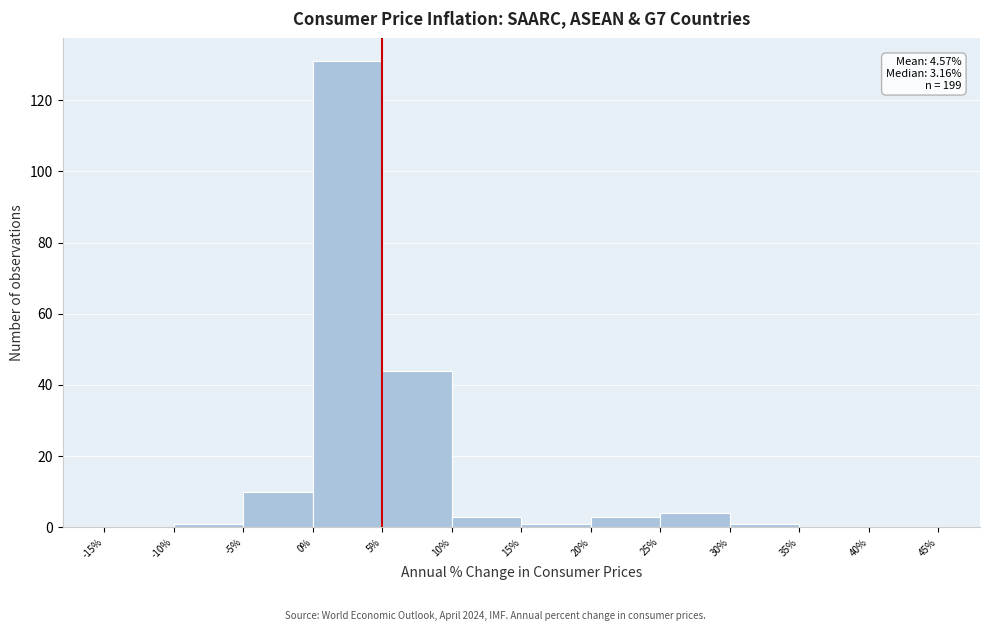

Over which range of the x-axis is the bar tallest?

0% to 5%